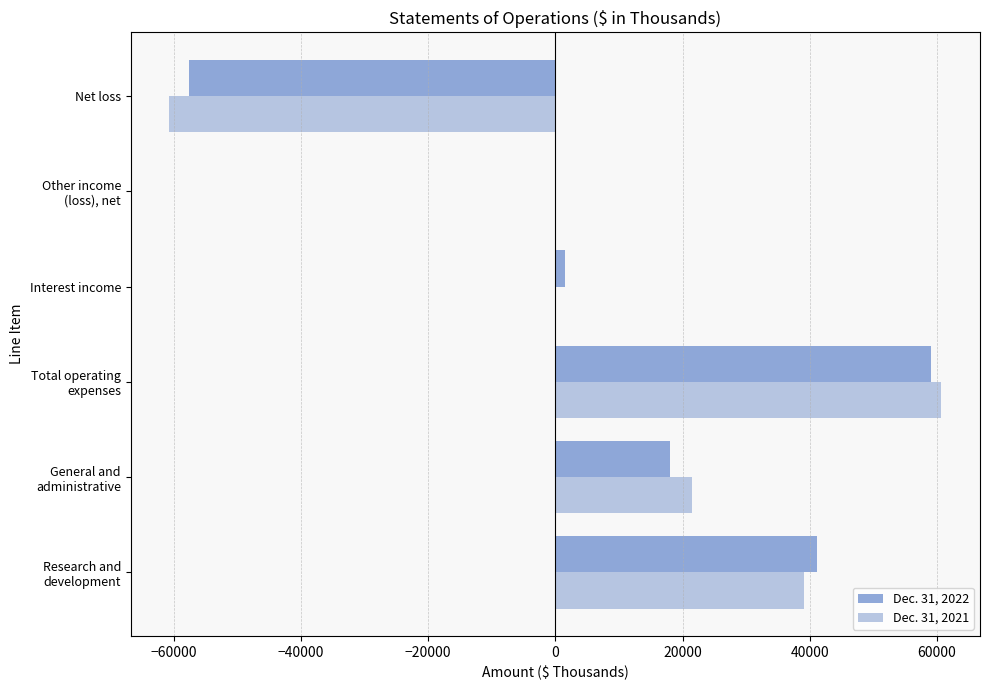

True or false: Dec. 31, 2022 has a value of -57557 at Net loss.

True